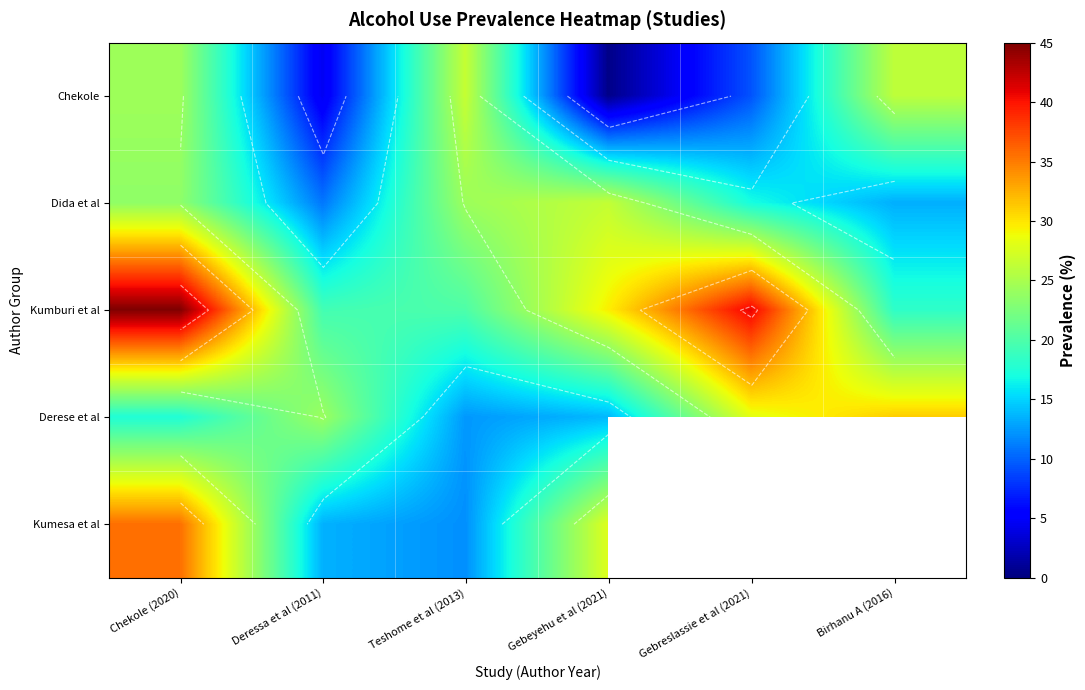

What is the difference between the maximum and minimum values in the Chekole series?

26.1